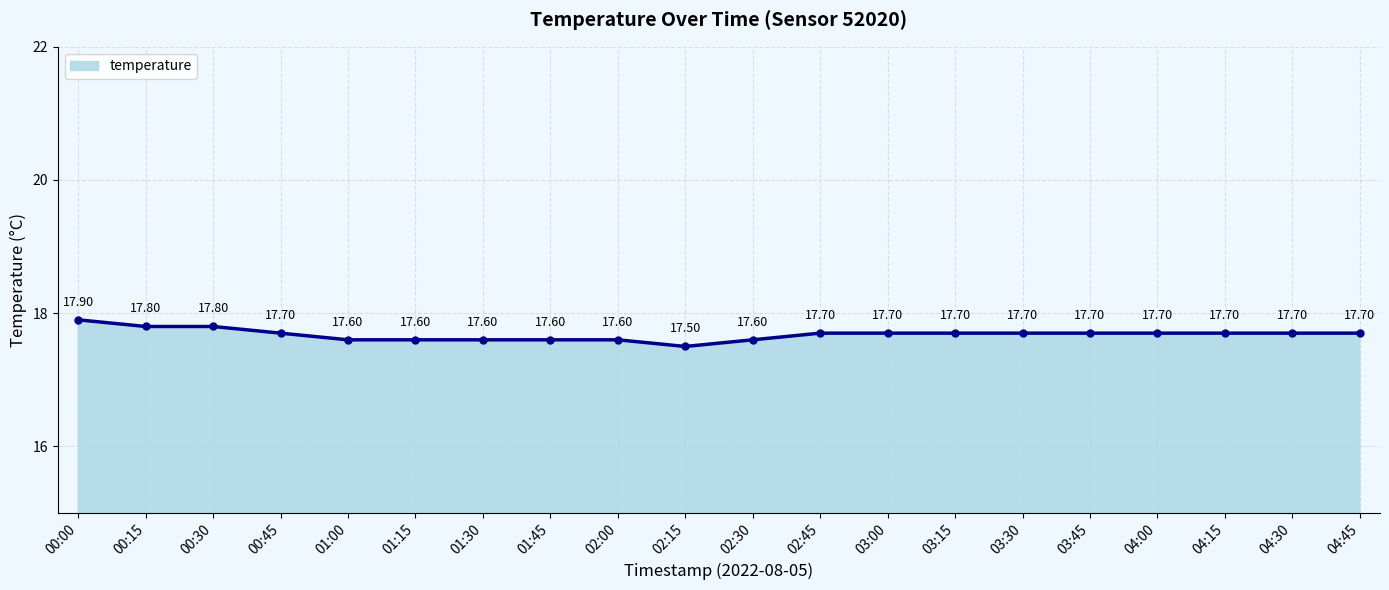

Approximately how many times larger is the value at 03:45 compared to 02:15?

1.0